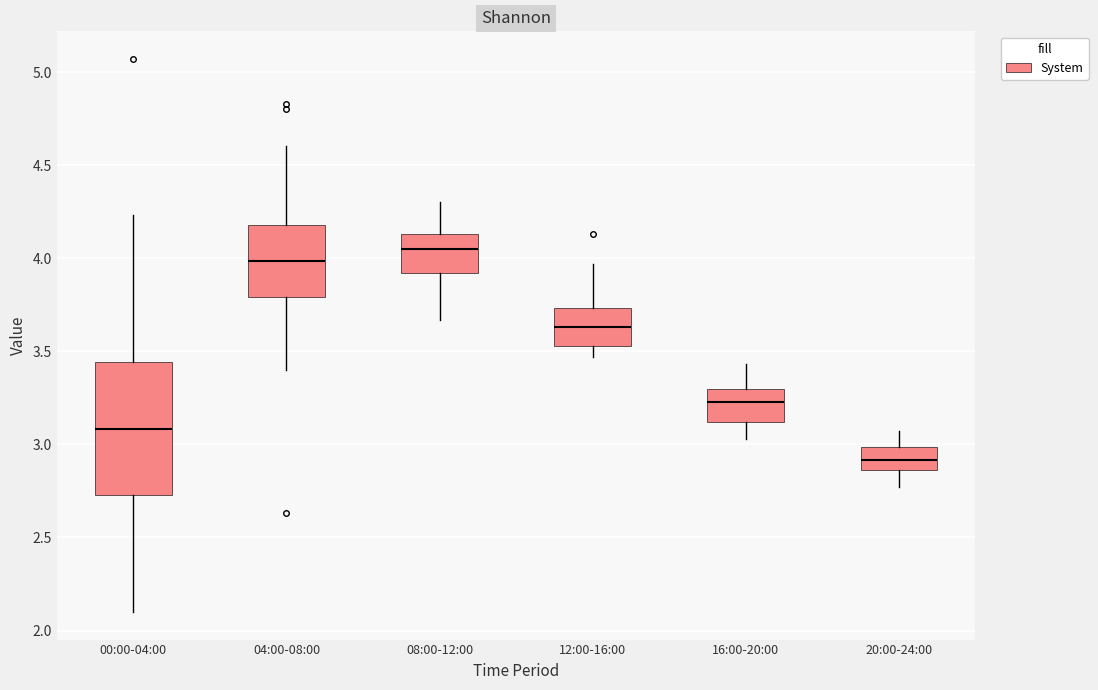

Reading left to right, read every box against the y-axis: the position of its median line, the range the box covers, and the ends of its whiskers. The values are not printed on the chart, so give them approximately, as read against the axis.

00:00-04:00: median 3.10, box 2.75 to 3.45, whiskers 2.10 to 4.25
04:00-08:00: median 4.00, box 3.80 to 4.20, whiskers 3.40 to 4.60
08:00-12:00: median 4.05, box 3.90 to 4.15, whiskers 3.65 to 4.30
12:00-16:00: median 3.65, box 3.55 to 3.75, whiskers 3.45 to 3.95
16:00-20:00: median 3.25, box 3.10 to 3.30, whiskers 3.05 to 3.45
20:00-24:00: median 2.90, box 2.85 to 3.00, whiskers 2.75 to 3.05